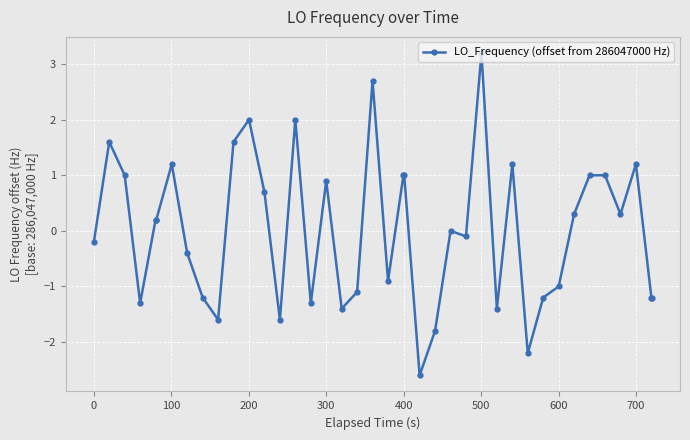

What is the smallest value displayed?

-2.6